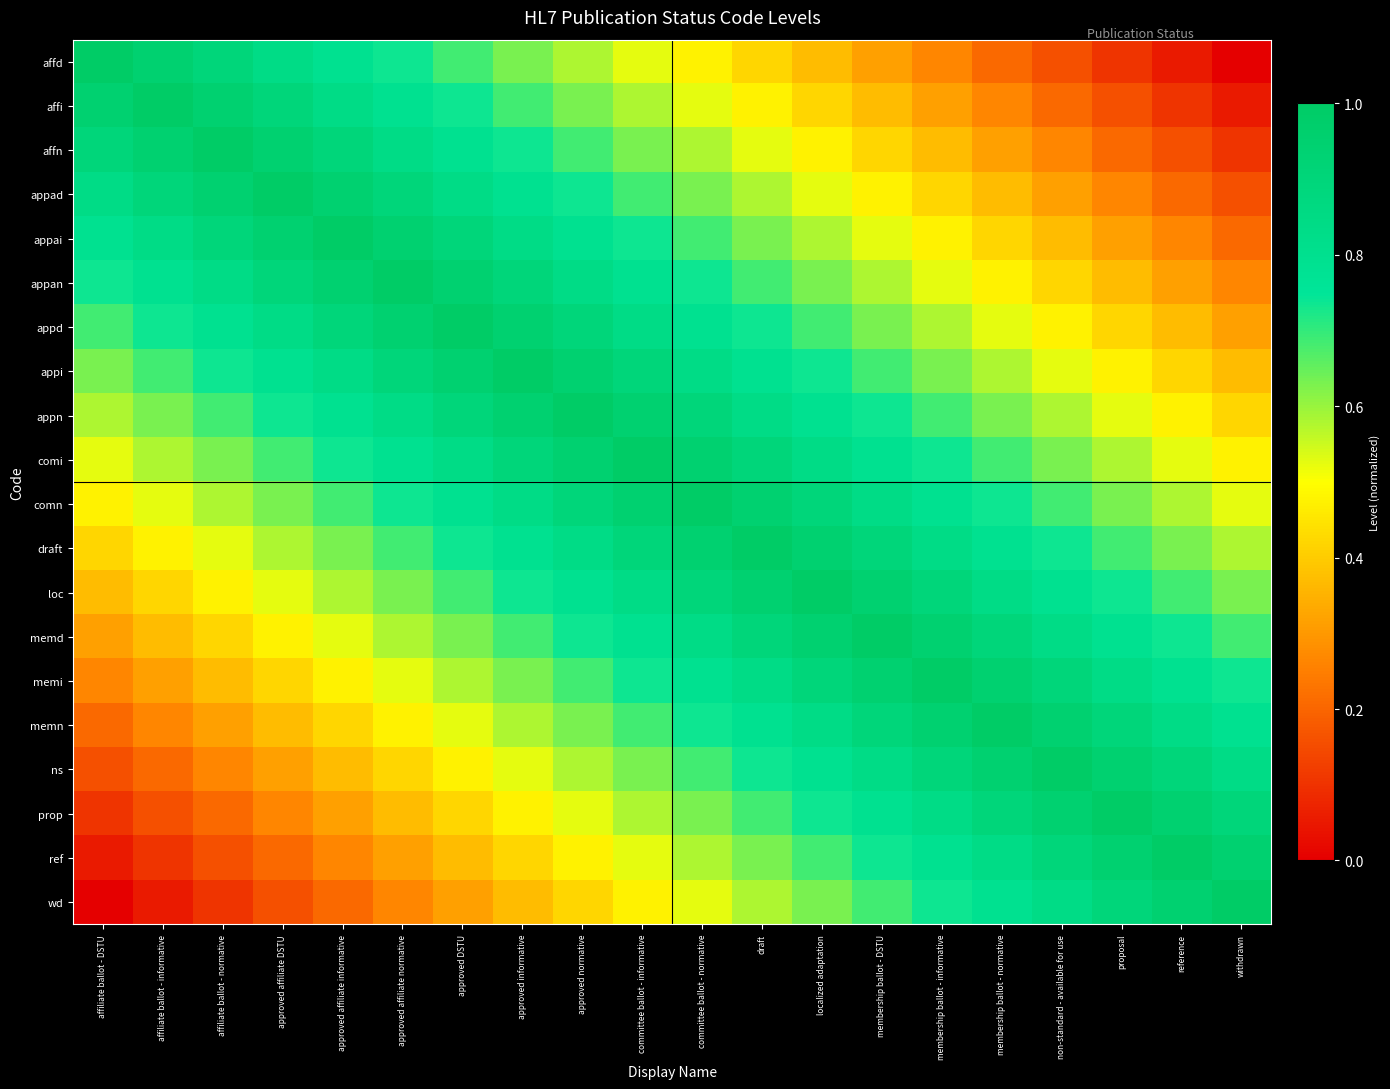

At committee ballot - normative, list the series in order from smallest to largest.

affd, affi, wd, affn, ref, appad, prop, appai, ns, appan, memn, appd, memi, appi, memd, appn, loc, comi, draft, comn